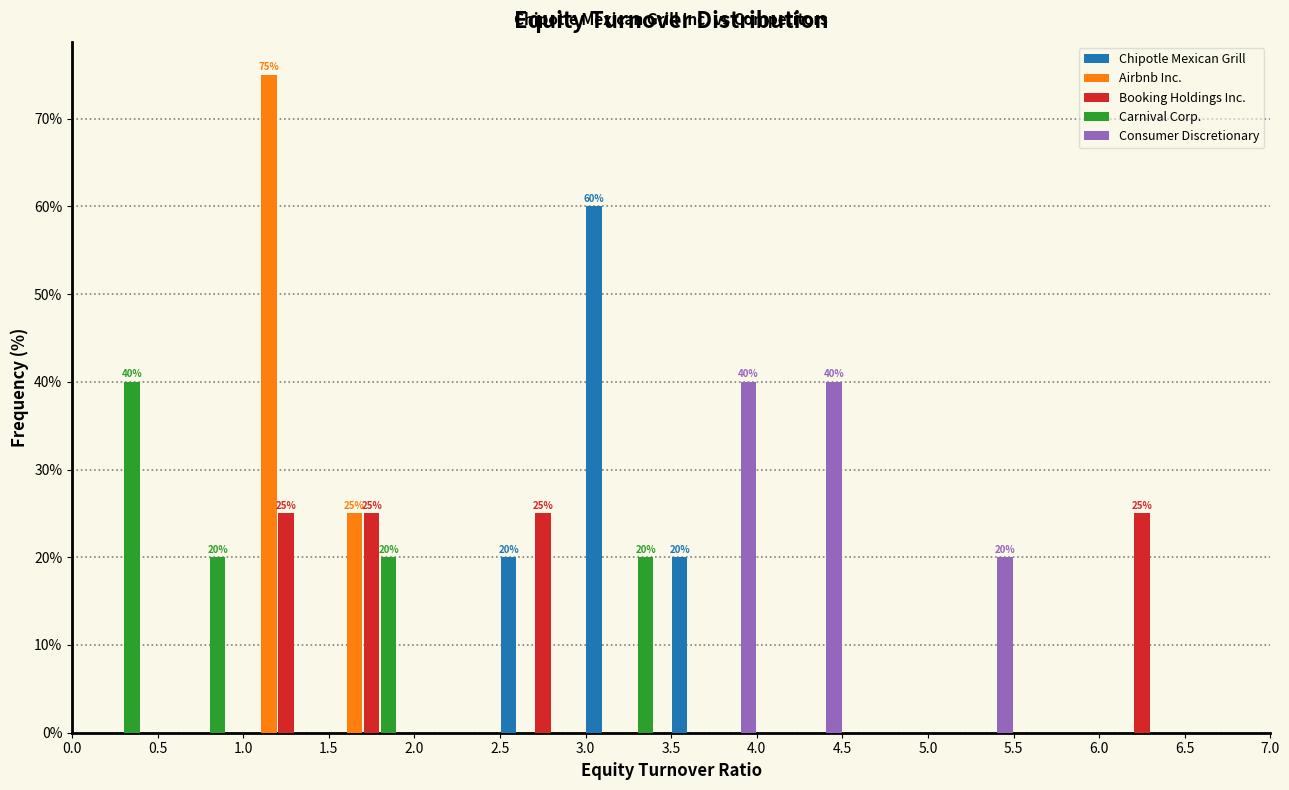

In the Airbnb Inc. series, which range on the x-axis has the tallest bar?

1.0 to 1.5